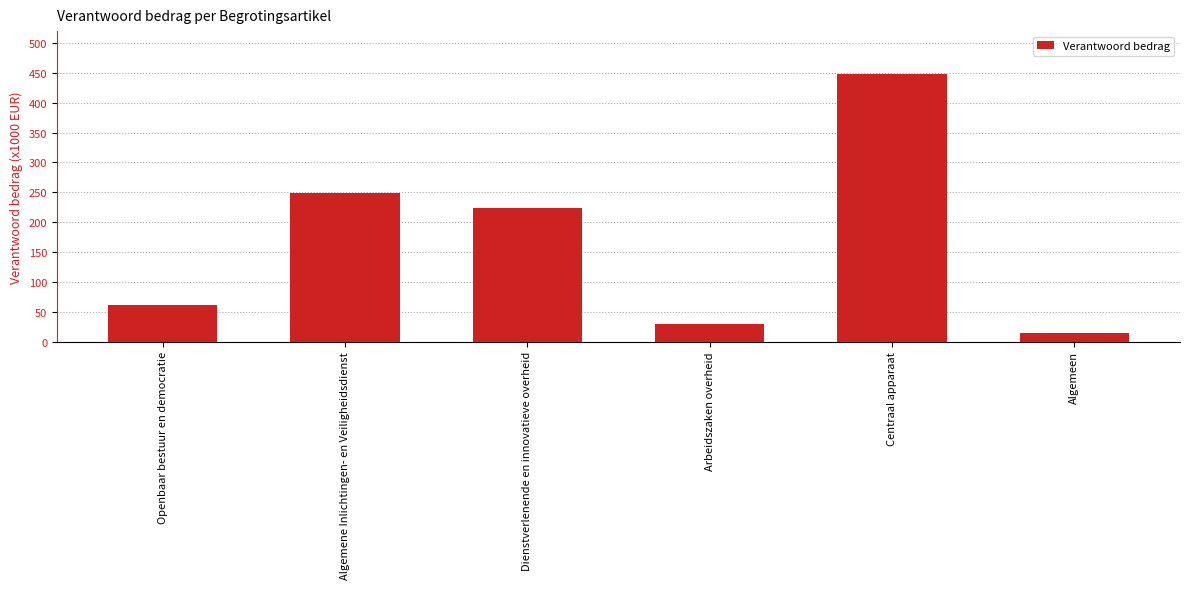

What is the change in value from Centraal apparaat to Algemeen?

-433.4